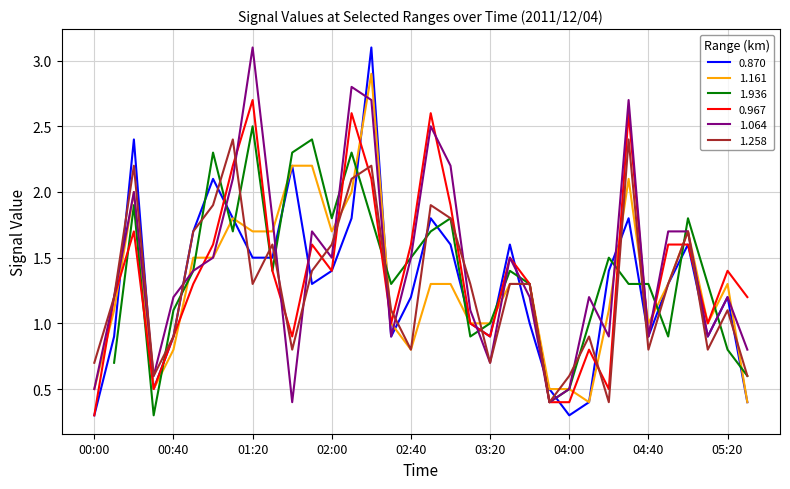

At which category is the sum across all series the highest?

02:20